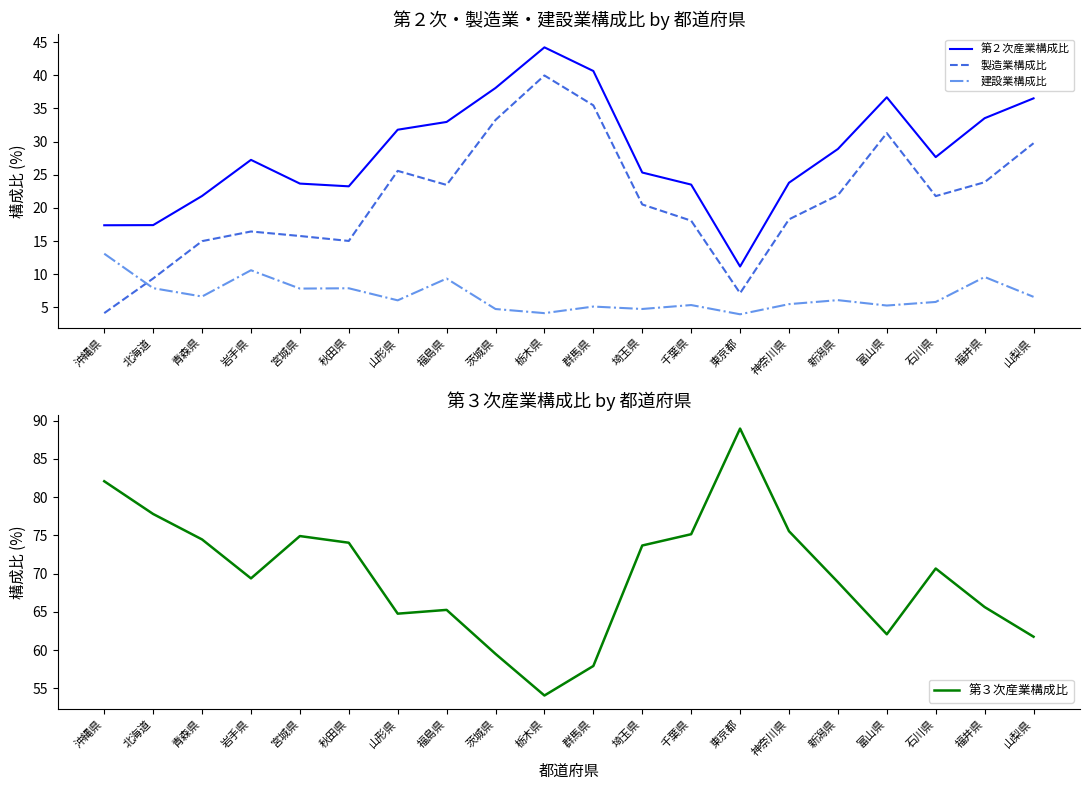

What value does the 第２次産業構成比 series have at 神奈川県?

23.8